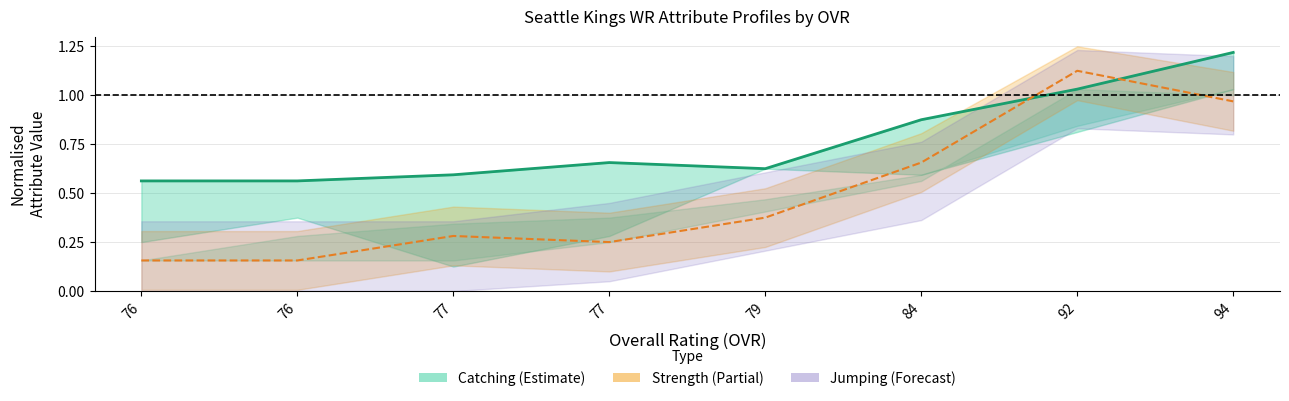

In strength trend, how many points are lower than both neighbors (excluding endpoints)?

1